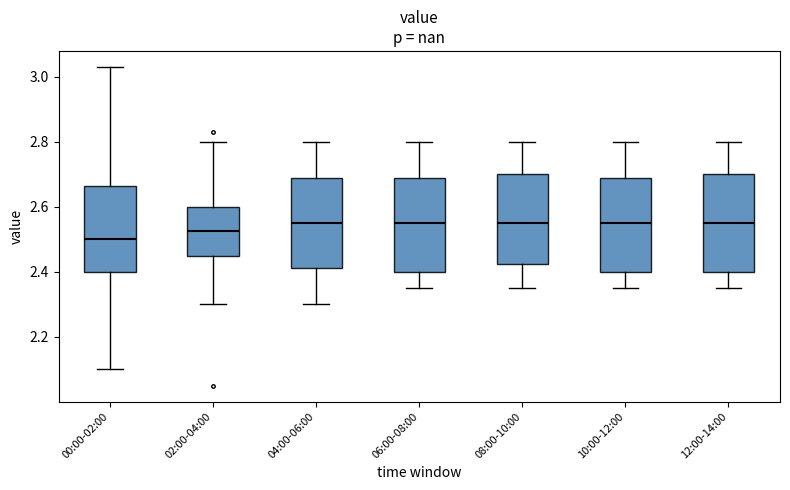

Reading left to right, read every box against the y-axis: the position of its median line, the range the box covers, and the ends of its whiskers. The values are not printed on the chart, so give them approximately, as read against the axis.

00:00-02:00: median 2.50, box 2.40 to 2.66, whiskers 2.10 to 3.04
02:00-04:00: median 2.52, box 2.46 to 2.60, whiskers 2.30 to 2.80
04:00-06:00: median 2.56, box 2.42 to 2.68, whiskers 2.30 to 2.80
06:00-08:00: median 2.56, box 2.40 to 2.68, whiskers 2.36 to 2.80
08:00-10:00: median 2.56, box 2.42 to 2.70, whiskers 2.36 to 2.80
10:00-12:00: median 2.56, box 2.40 to 2.68, whiskers 2.36 to 2.80
12:00-14:00: median 2.56, box 2.40 to 2.70, whiskers 2.36 to 2.80